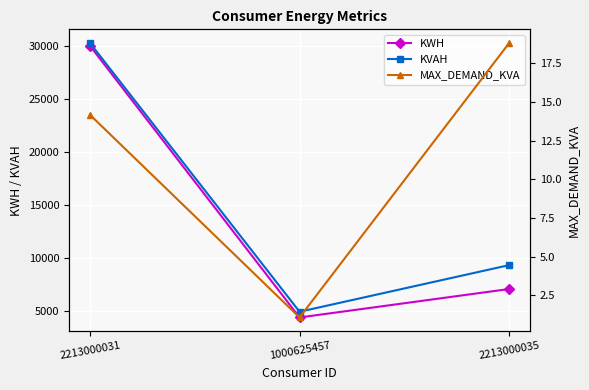

How many distinct data groups are displayed?

3